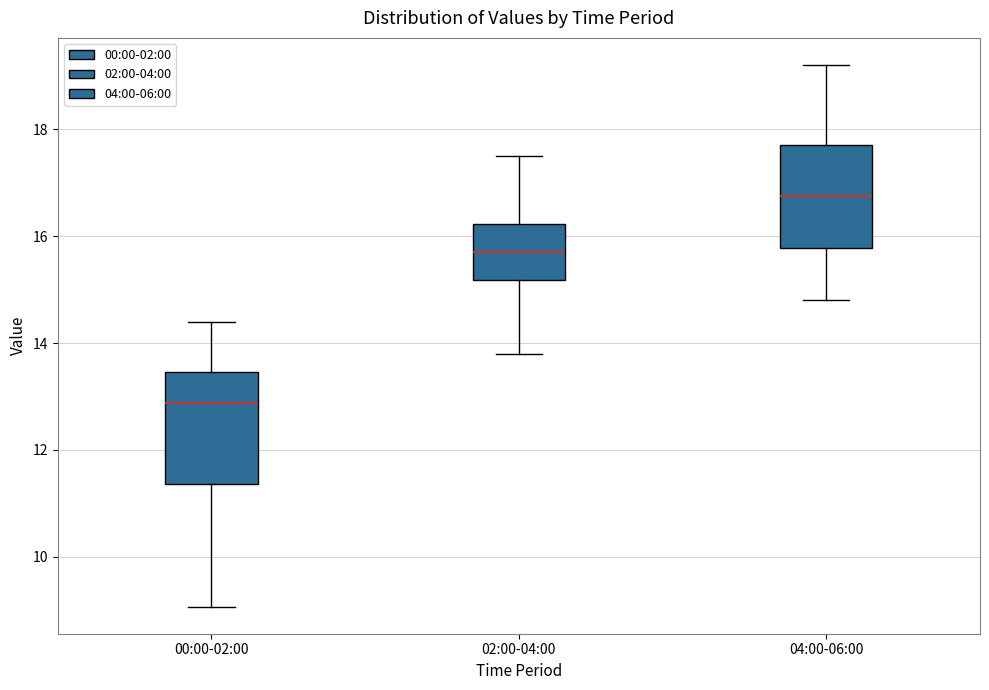

Reading left to right, transcribe this box plot: for each box, give where its median line is, the range the box spans, and where its two whiskers end, as read against the y-axis. The values are not printed on the chart, so give them approximately, as read against the axis.

00:00-02:00: median 12.8, box 11.4 to 13.4, whiskers 9.0 to 14.4
02:00-04:00: median 15.8, box 15.2 to 16.2, whiskers 13.8 to 17.6
04:00-06:00: median 16.8, box 15.8 to 17.8, whiskers 14.8 to 19.2